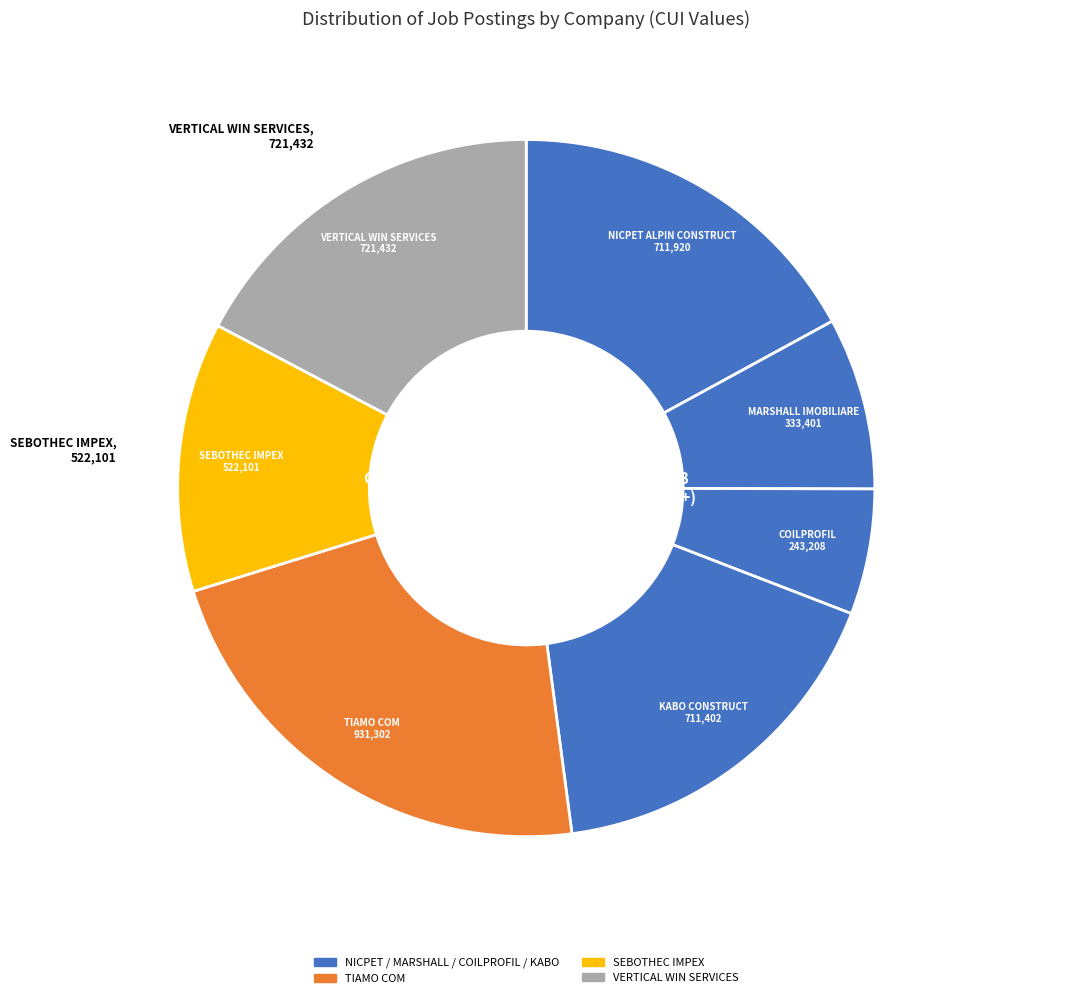

How many segments does this pie chart have?

7